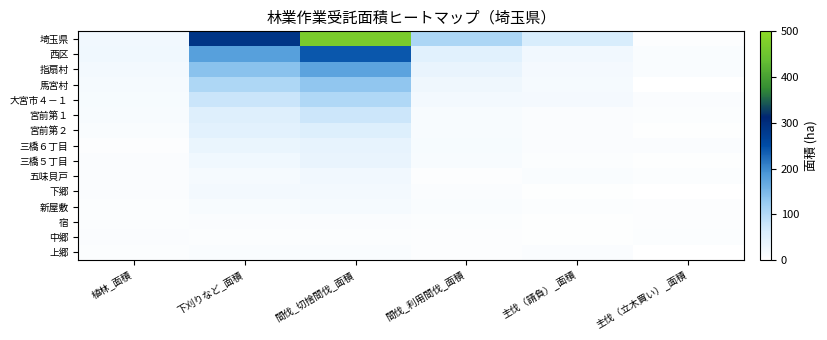

Reading left to right, extract all data points from this chart.

埼玉県: 植林_面積=23.0	下刈りなど_面積=288.0	間伐_切捨間伐_面積=470.0	間伐_利用間伐_面積=107.0	主伐（請負）_面積=63.0	主伐（立木買い）_面積=4.0
西区: 植林_面積=24.8	下刈りなど_面積=179.1	間伐_切捨間伐_面積=242.0	間伐_利用間伐_面積=50.5	主伐（請負）_面積=21.9	主伐（立木買い）_面積=10.8
指扇村: 植林_面積=20.2	下刈りなど_面積=137.3	間伐_切捨間伐_面積=174.2	間伐_利用間伐_面積=36.7	主伐（請負）_面積=19.2	主伐（立木買い）_面積=10.1
馬宮村: 植林_面積=15.8	下刈りなど_面積=104.1	間伐_切捨間伐_面積=132.5	間伐_利用間伐_面積=26.1	主伐（請負）_面積=17.1	主伐（立木買い）_面積=1.2
大宮市４－１: 植林_面積=15.2	下刈りなど_面積=77.3	間伐_切捨間伐_面積=102.5	間伐_利用間伐_面積=21.2	主伐（請負）_面積=18.2	主伐（立木買い）_面積=9.4
宮前第１: 植林_面積=12.9	下刈りなど_面積=54.6	間伐_切捨間伐_面積=75.0	間伐_利用間伐_面積=13.5	主伐（請負）_面積=7.9	主伐（立木買い）_面積=7.2
宮前第２: 植林_面積=11.2	下刈りなど_面積=48.7	間伐_切捨間伐_面積=55.3	間伐_利用間伐_面積=13.4	主伐（請負）_面積=9.4	主伐（立木買い）_面積=2.1
三橋６丁目: 植林_面積=4.1	下刈りなど_面積=33.6	間伐_切捨間伐_面積=40.8	間伐_利用間伐_面積=13.9	主伐（請負）_面積=7.8	主伐（立木買い）_面積=8.5
三橋５丁目: 植林_面積=9.1	下刈りなど_面積=24.5	間伐_切捨間伐_面積=36.9	間伐_利用間伐_面積=13.4	主伐（請負）_面積=6.4	主伐（立木買い）_面積=3.0
五味貝戸: 植林_面積=8.4	下刈りなど_面積=17.2	間伐_切捨間伐_面積=23.2	間伐_利用間伐_面積=4.0	主伐（請負）_面積=9.8	主伐（立木買い）_面積=6.7
下郷: 植林_面積=8.2	下刈りなど_面積=19.5	間伐_切捨間伐_面積=20.3	間伐_利用間伐_面積=8.6	主伐（請負）_面積=2.8	主伐（立木買い）_面積=1.2
新屋敷: 植林_面積=7.5	下刈りなど_面積=13.4	間伐_切捨間伐_面積=17.3	間伐_利用間伐_面積=9.8	主伐（請負）_面積=7.4	主伐（立木買い）_面積=5.6
宿: 植林_面積=6.2	下刈りなど_面積=9.5	間伐_切捨間伐_面積=8.9	間伐_利用間伐_面積=6.0	主伐（請負）_面積=2.9	主伐（立木買い）_面積=4.1
中郷: 植林_面積=9.0	下刈りなど_面積=7.1	間伐_切捨間伐_面積=7.0	間伐_利用間伐_面積=4.0	主伐（請負）_面積=3.5	主伐（立木買い）_面積=6.6
上郷: 植林_面積=5.9	下刈りなど_面積=11.4	間伐_切捨間伐_面積=11.4	間伐_利用間伐_面積=4.9	主伐（請負）_面積=8.6	主伐（立木買い）_面積=1.7